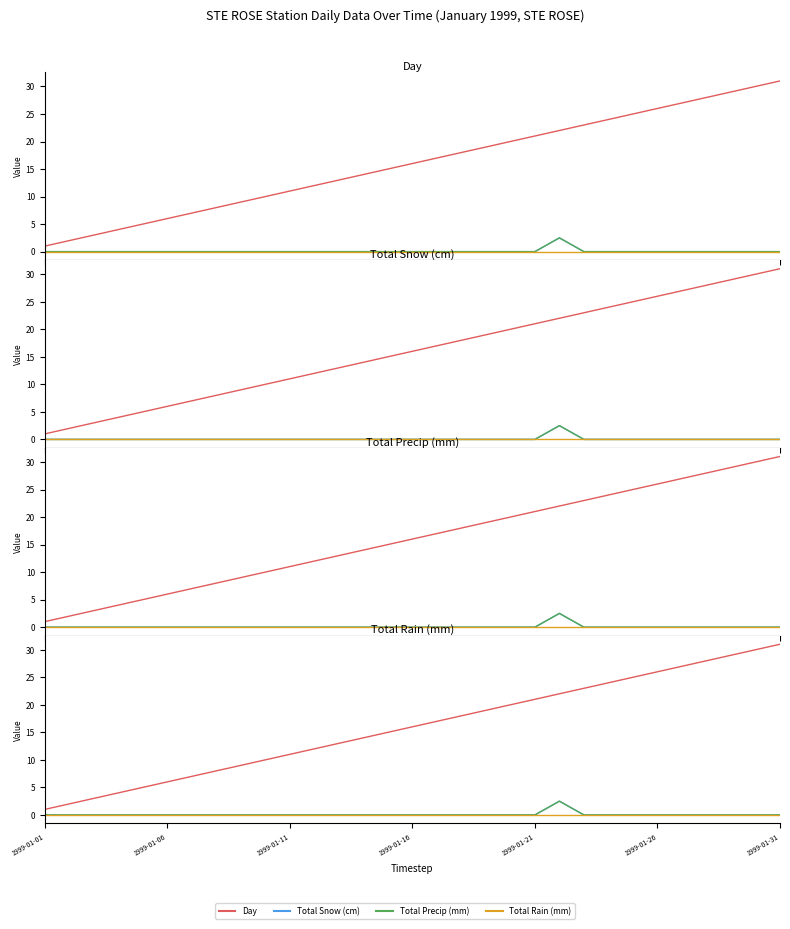

Reading left to right, what are all the values shown in this chart?

Day: 1.0	2.0	3.0	4.0	5.0	6.0	7.0	8.0	9.0	10.0	11.0	12.0	13.0	14.0	15.0	16.0	17.0	18.0	19.0	20.0	21.0	22.0	23.0	24.0	25.0	26.0	27.0	28.0	29.0	30.0	31.0
Total Snow (cm): 0.0	0.0	0.0	0.0	0.0	0.0	0.0	0.0	0.0	0.0	0.0	0.0	0.0	0.0	0.0	0.0	0.0	0.0	0.0	0.0	0.0	2.5	0.0	0.0	0.0	0.0	0.0	0.0	0.0	0.0	0.0
Total Precip (mm): 0.0	0.0	0.0	0.0	0.0	0.0	0.0	0.0	0.0	0.0	0.0	0.0	0.0	0.0	0.0	0.0	0.0	0.0	0.0	0.0	0.0	2.5	0.0	0.0	0.0	0.0	0.0	0.0	0.0	0.0	0.0
Total Rain (mm): 0.0	0.0	0.0	0.0	0.0	0.0	0.0	0.0	0.0	0.0	0.0	0.0	0.0	0.0	0.0	0.0	0.0	0.0	0.0	0.0	0.0	0.0	0.0	0.0	0.0	0.0	0.0	0.0	0.0	0.0	0.0